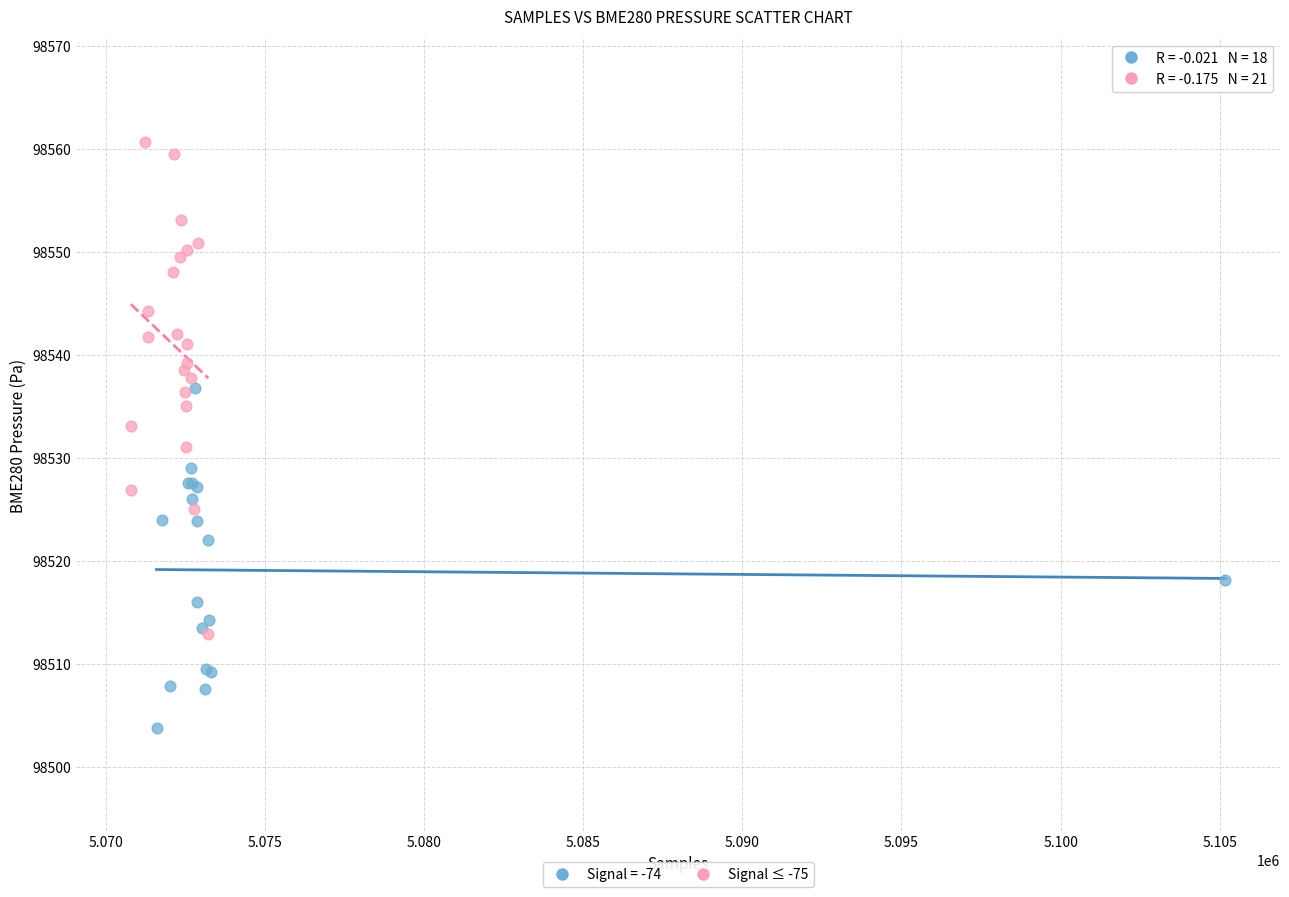

Which series reaches the maximum Y coordinate?

Signal ≤ -75